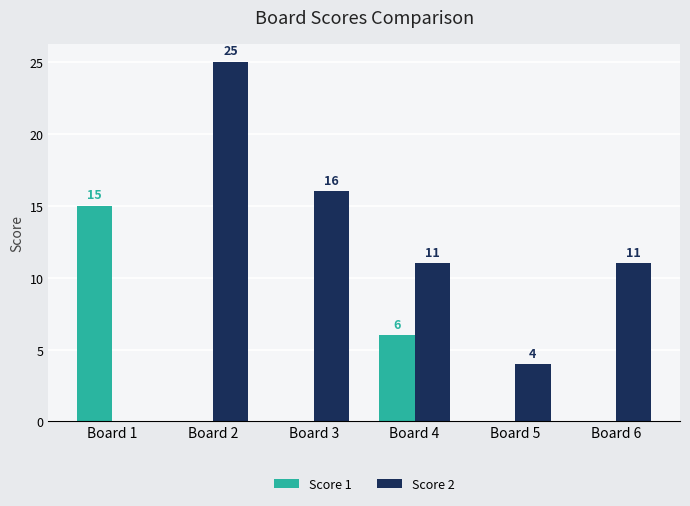

Which series has the largest total across all categories?

Score 2